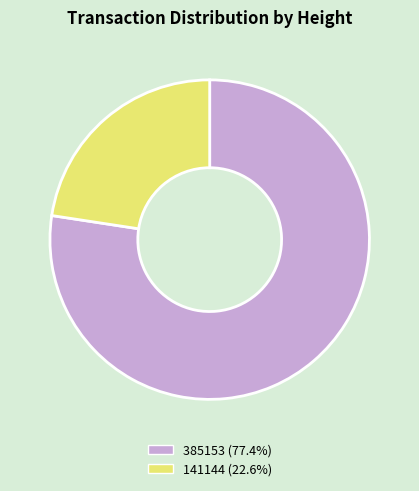

Is the sum of 141144 (22.6%) and 385153 (77.4%) greater than half?

Yes